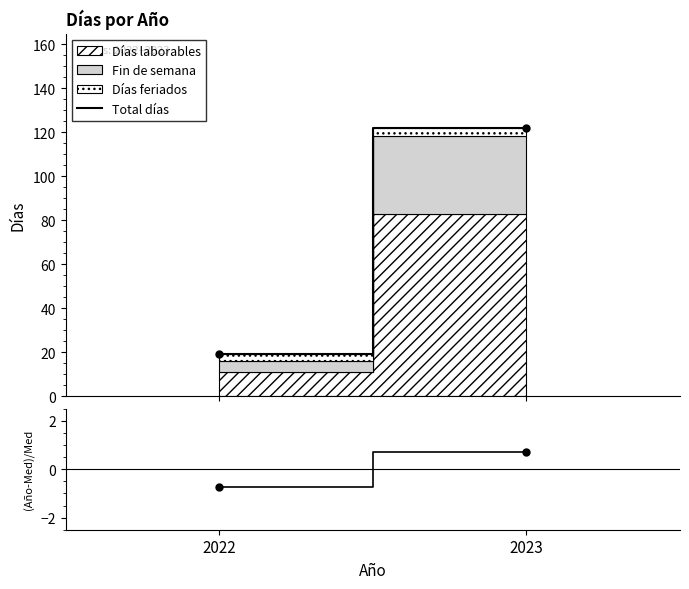

What is the approximate value of Total días at 2022?

19.0